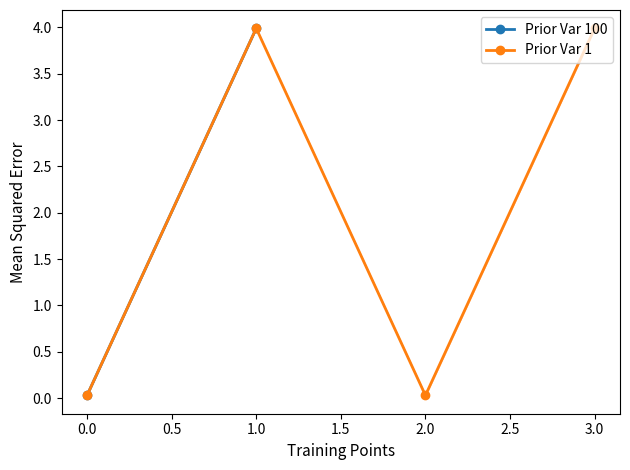

Is this an area chart (filled region under the line)?

No